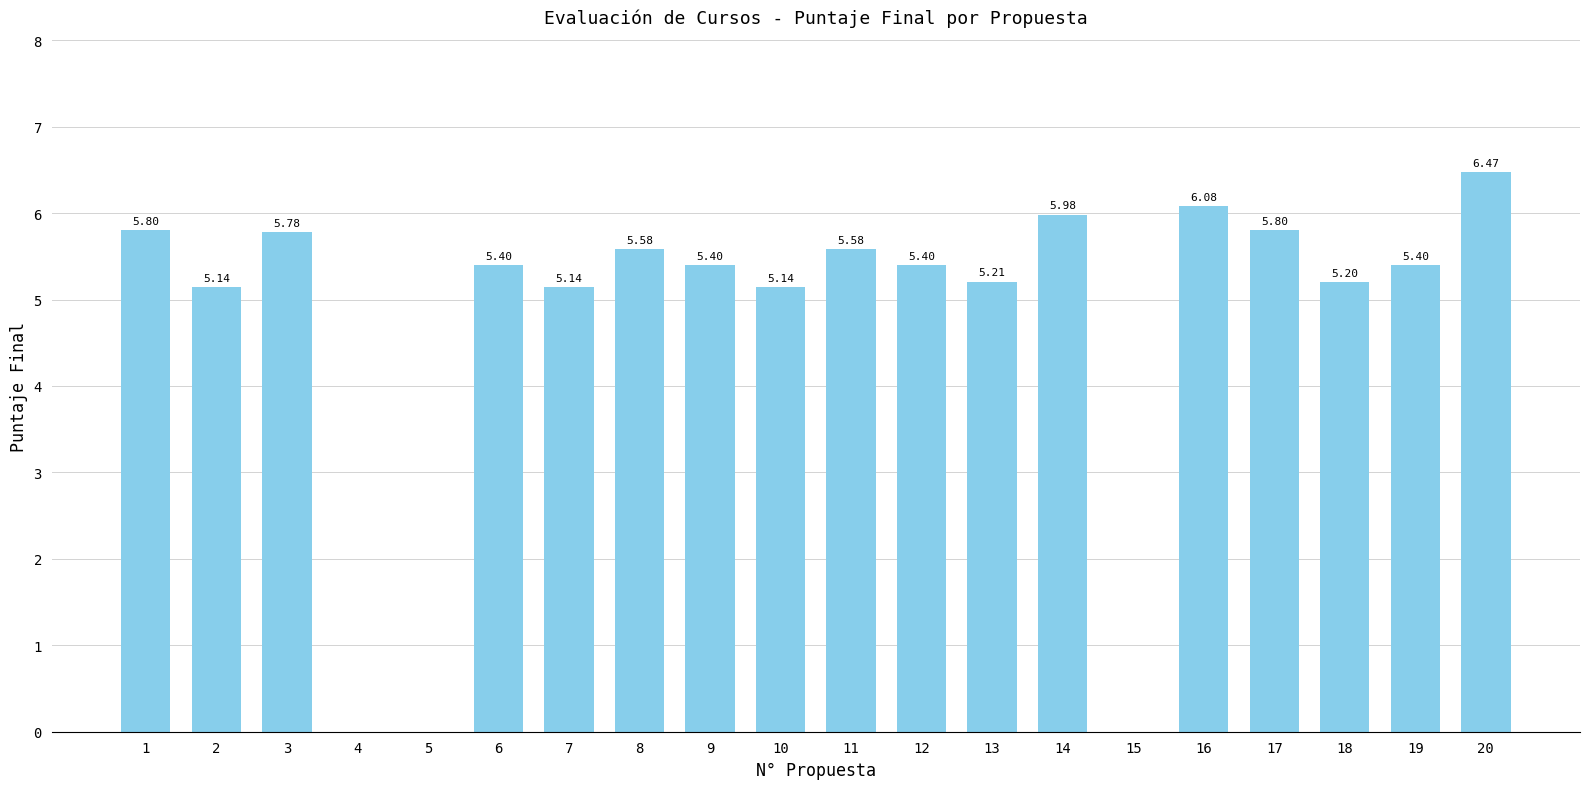

Between 19 and 7, which is larger?

19